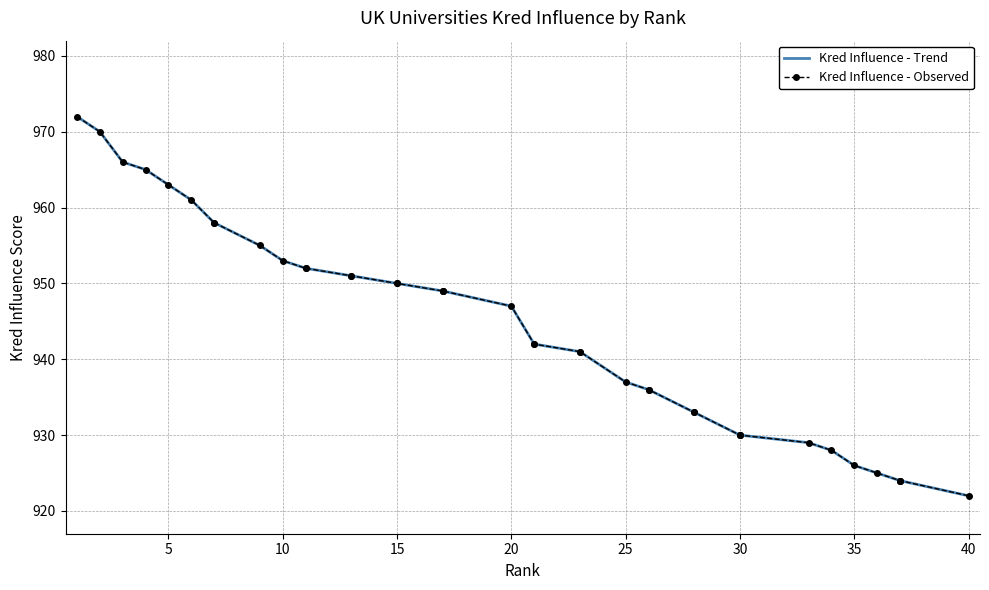

What is the difference between the maximum and minimum values in the Kred Influence - Observed series?

50